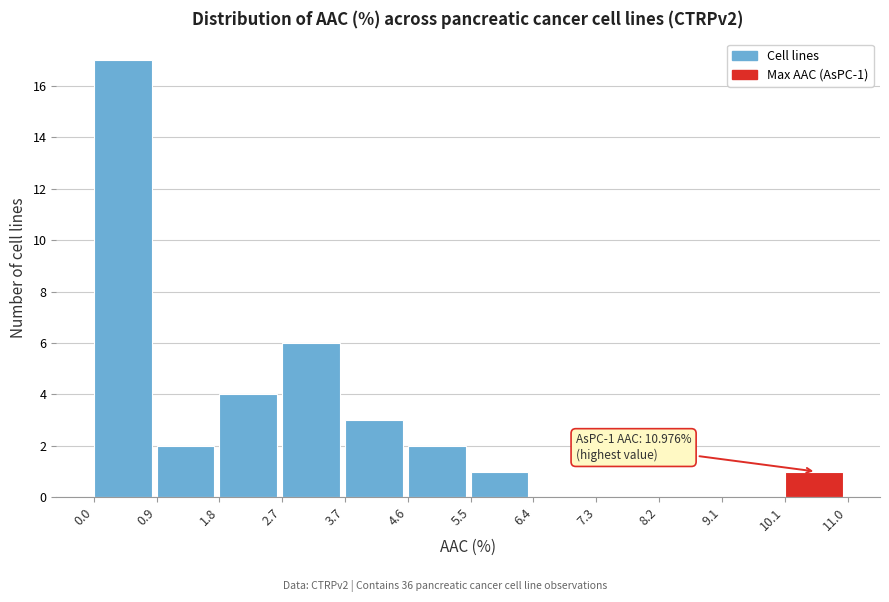

Over which range of the x-axis is the bar tallest?

0.0 to 0.9